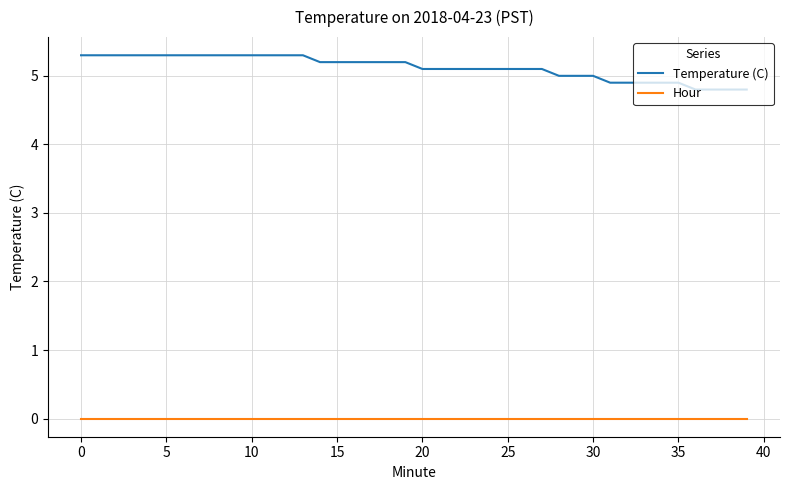

Reading left to right, extract all data points from this chart.

Temperature (C): 5.3	5.3	5.3	5.3	5.3	5.3	5.3	5.3	5.3	5.3	5.3	5.3	5.3	5.3	5.2	5.2	5.2	5.2	5.2	5.2	5.1	5.1	5.1	5.1	5.1	5.1	5.1	5.1	5.0	5.0	5.0	4.9	4.9	4.9	4.9	4.9	4.8	4.8	4.8	4.8
Hour: 0.0	0.0	0.0	0.0	0.0	0.0	0.0	0.0	0.0	0.0	0.0	0.0	0.0	0.0	0.0	0.0	0.0	0.0	0.0	0.0	0.0	0.0	0.0	0.0	0.0	0.0	0.0	0.0	0.0	0.0	0.0	0.0	0.0	0.0	0.0	0.0	0.0	0.0	0.0	0.0